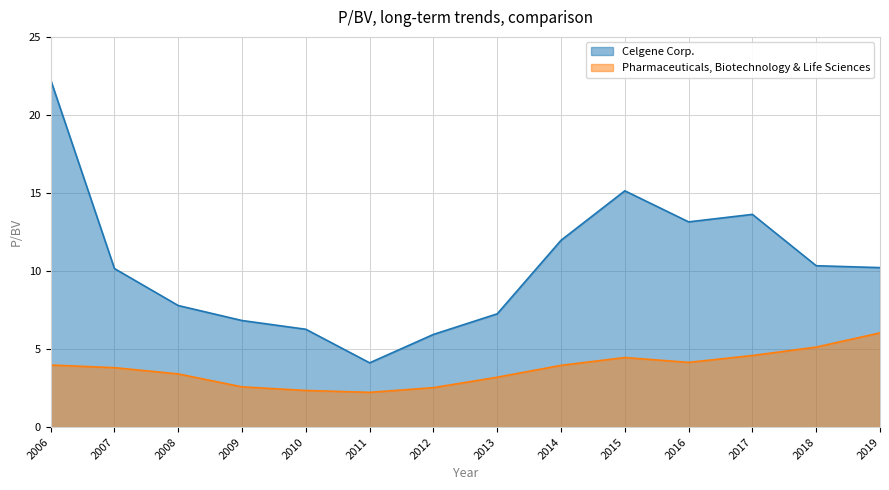

What is the approximate value of Pharmaceuticals, Biotechnology & Life Sciences at 2015?

4.5